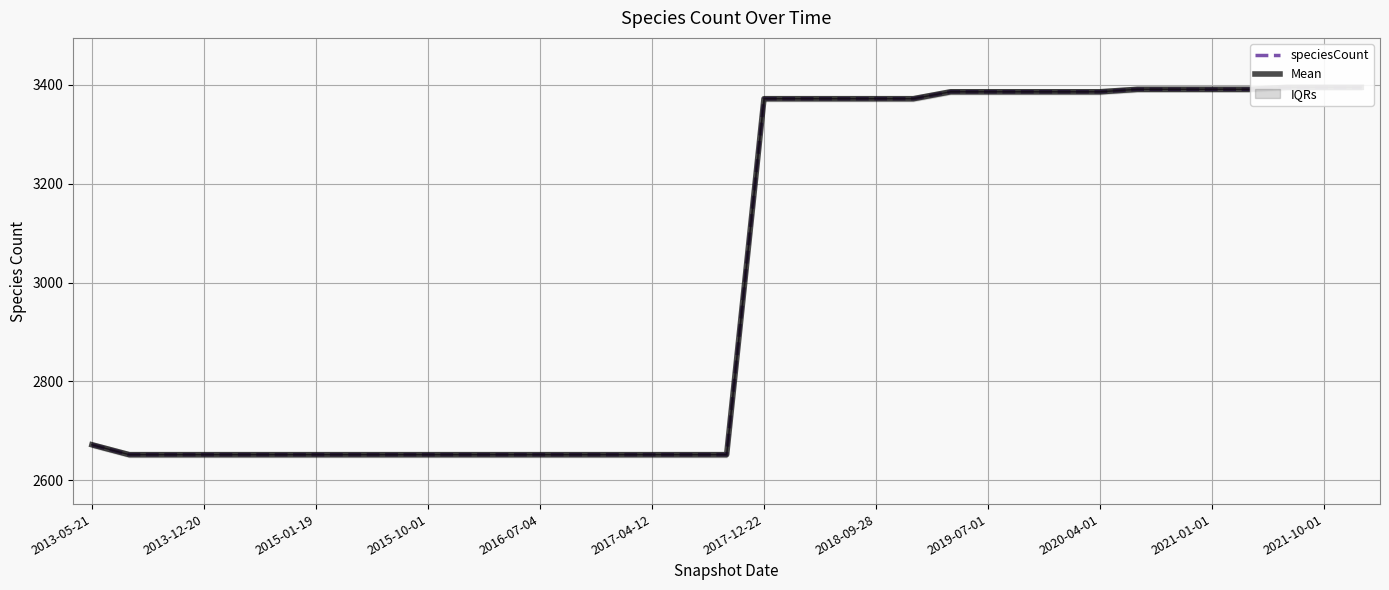

List the series in order of their peak value, lowest first.

speciesCount, Mean